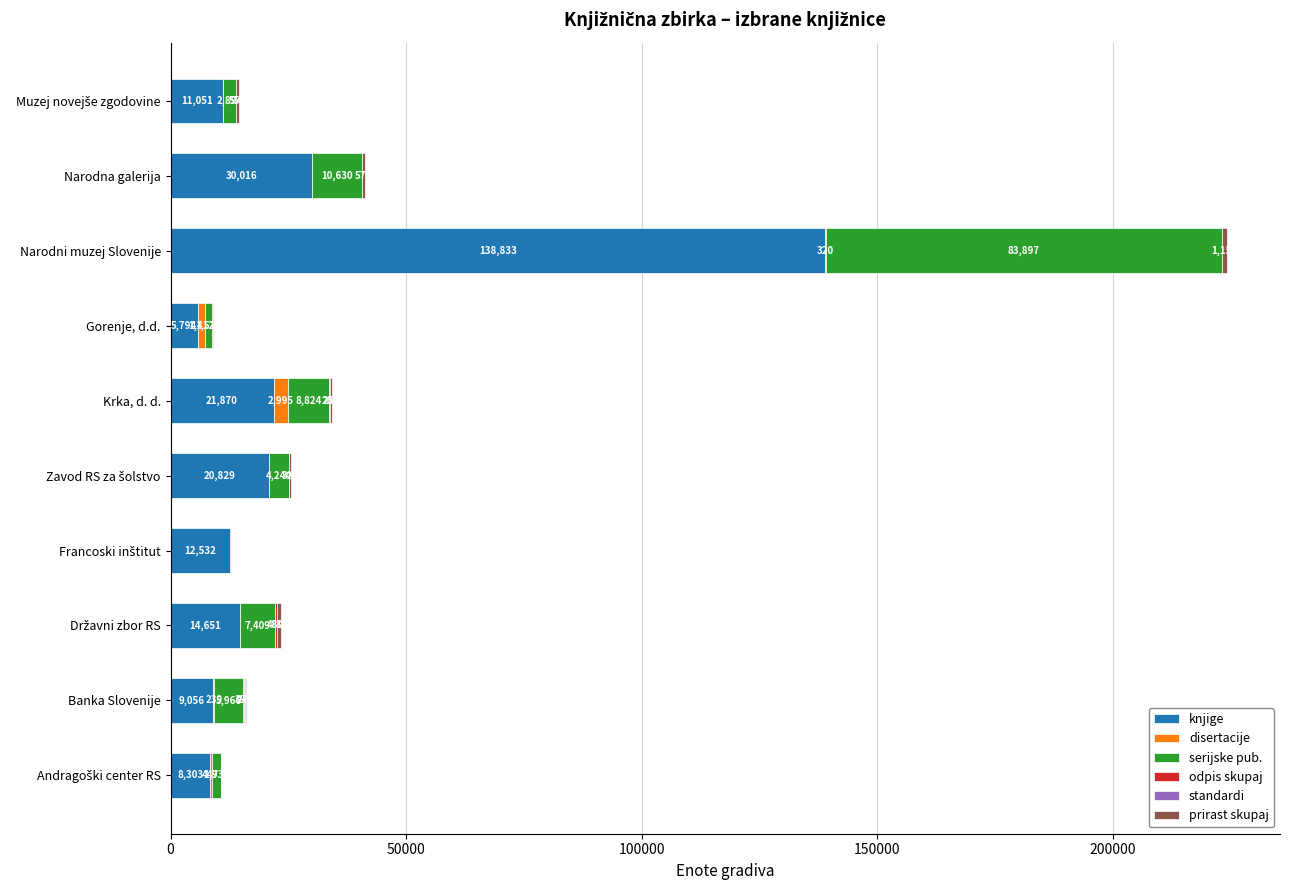

What is the total value across all series at Banka Slovenije?

16101